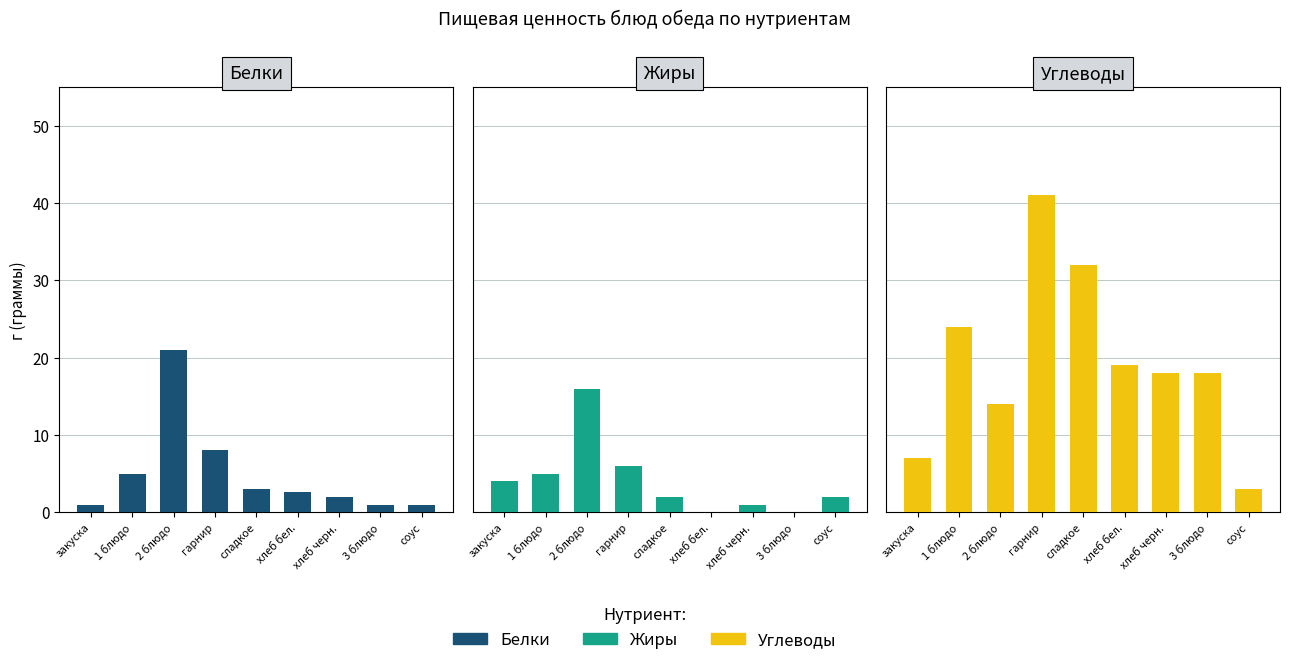

Which series has the largest range (max minus min)?

Углеводы